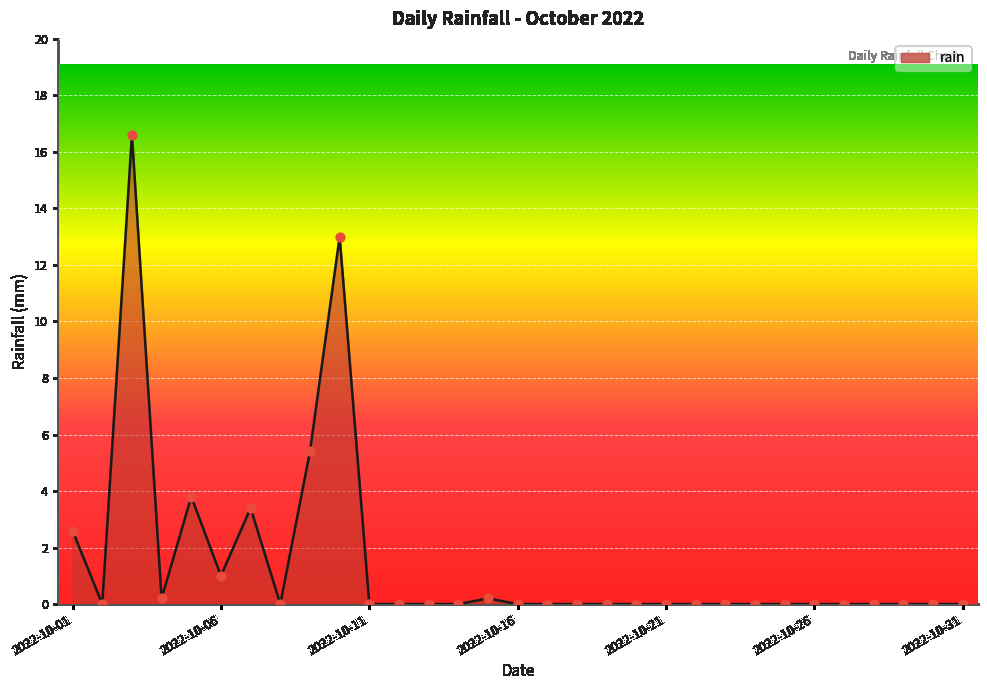

What is the maximum value shown in the chart?

16.6